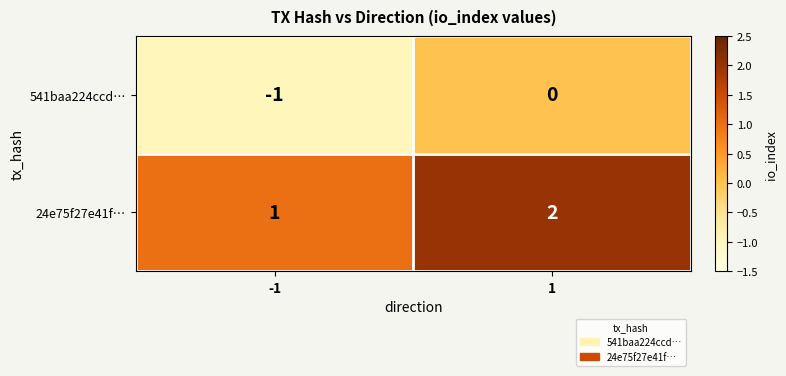

What is the sum of the 24e75f27e41f… values at 1 and -1?

3